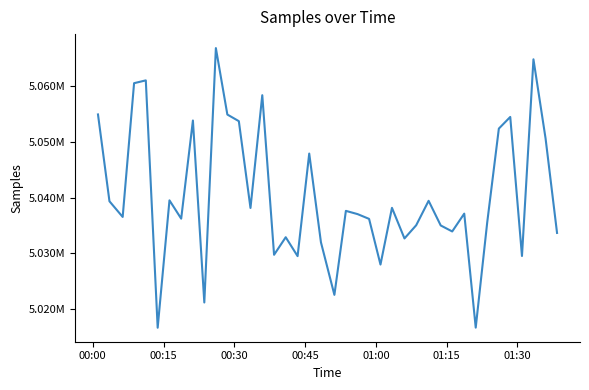

Is this an area chart (filled region under the line)?

No